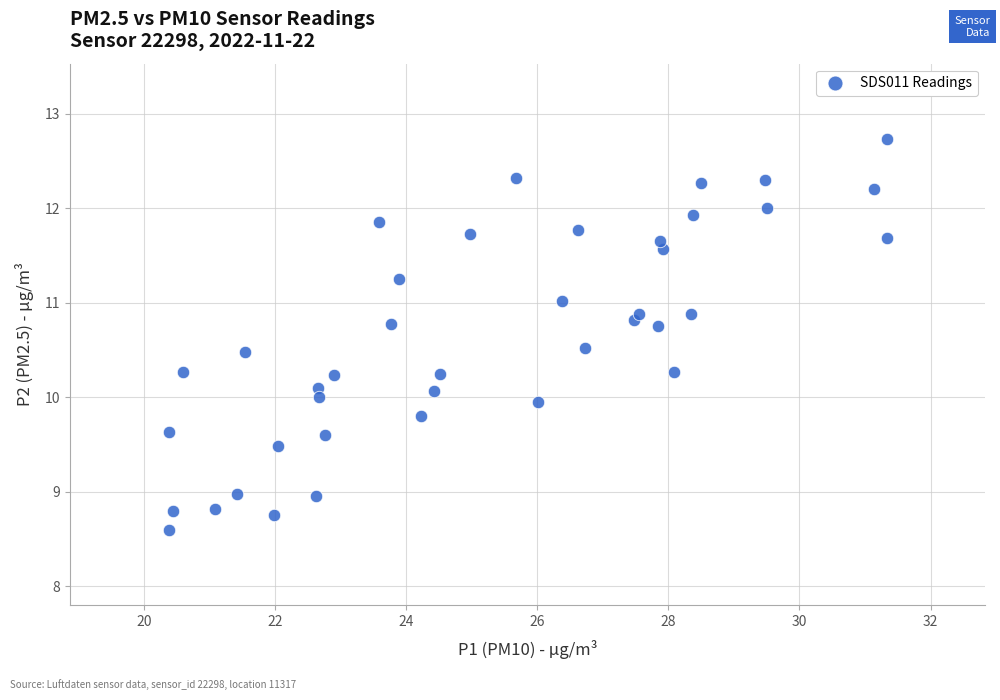

What is the range of X values (max minus min)?

10.9